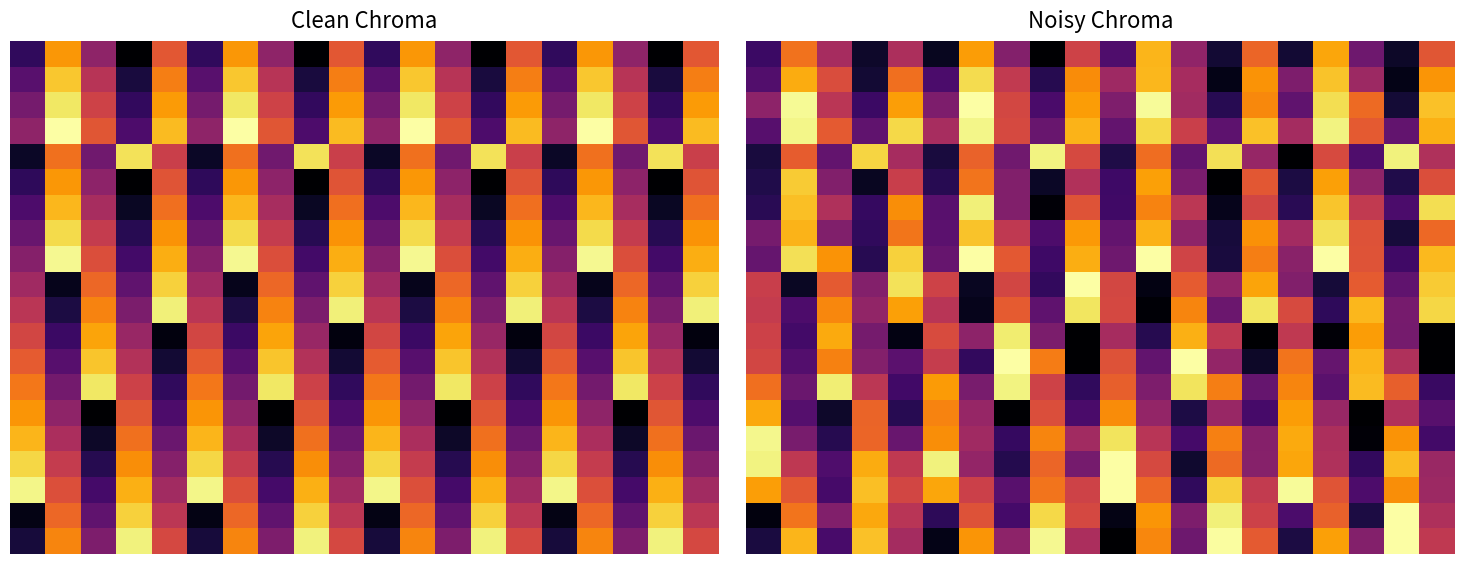

Which has a higher value, 11 or 2?

11